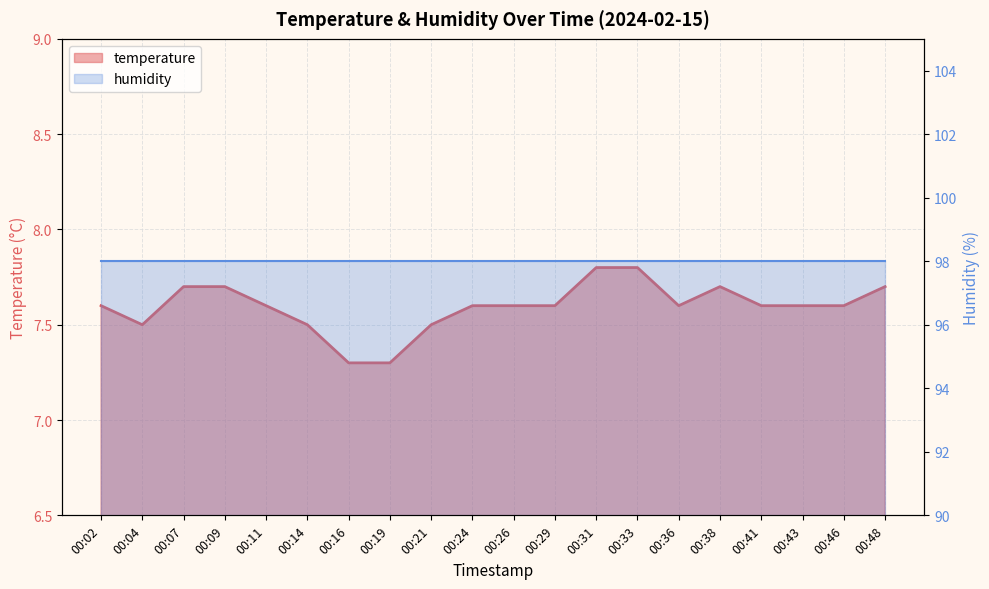

At which label does humidity reach its peak?

00:02